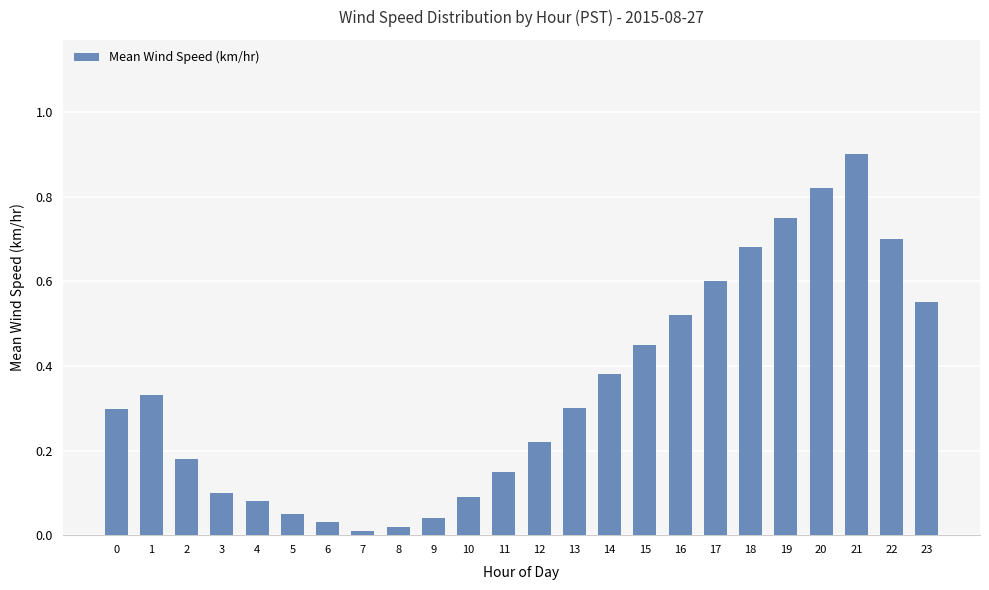

The chart shows a value of 0.9 at 21. True or false?

True